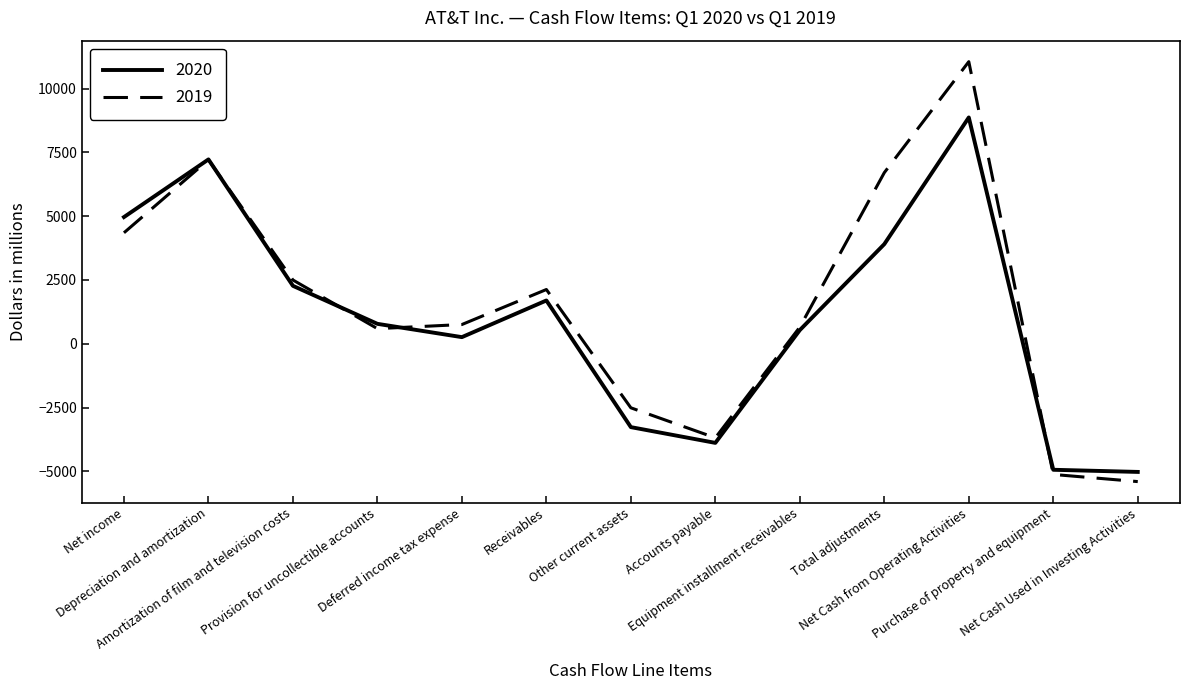

Is it true that 2019 equals 592 at Provision for uncollectible accounts?

True